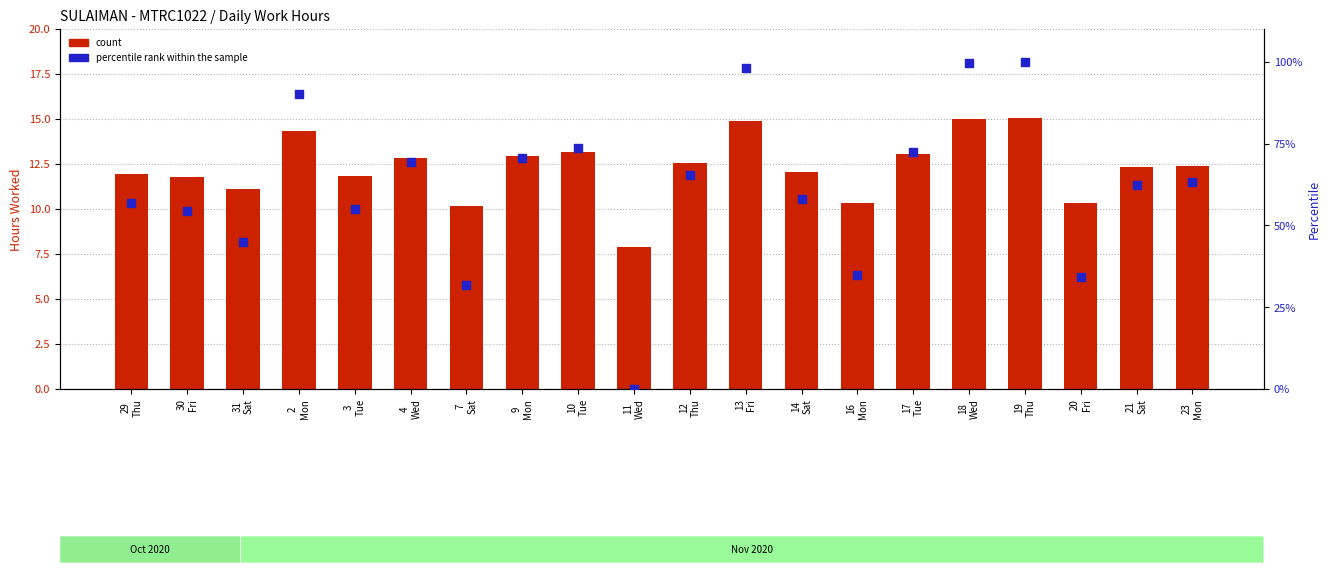

Which series has the largest total across all categories?

percentile rank within the sample